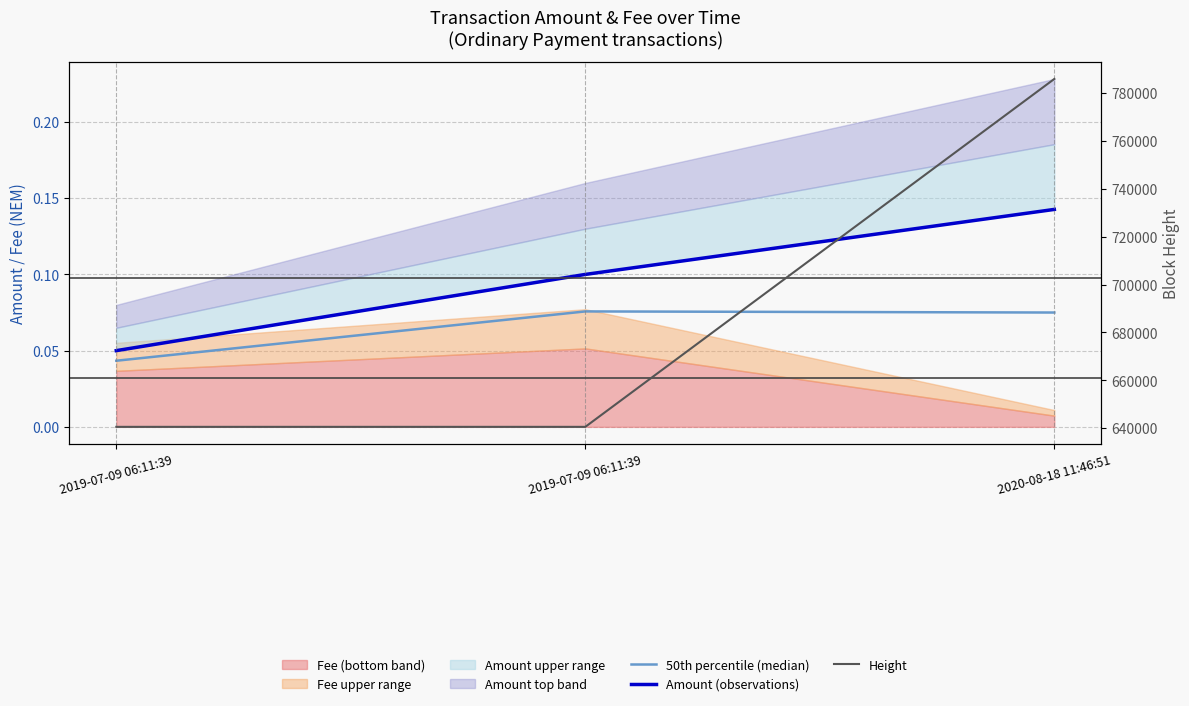

How many data points does each series have?

3